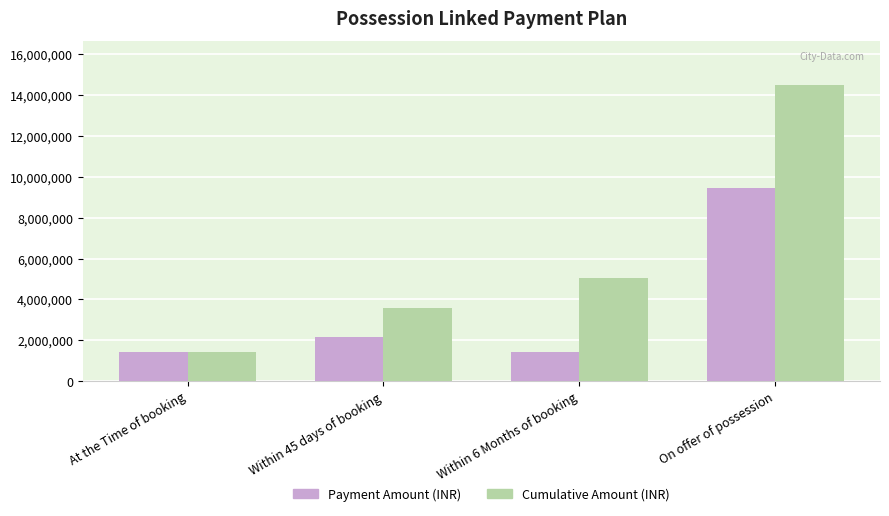

How many values in the Payment Amount (INR) series are below 2154334?

2